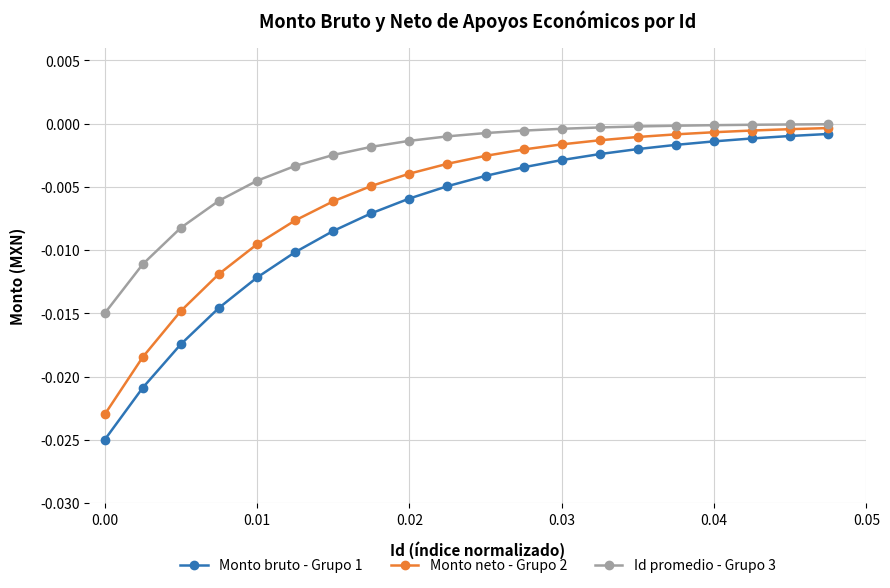

True or false: Monto neto - Grupo 2 and Id promedio - Grupo 3 cross at least once.

False